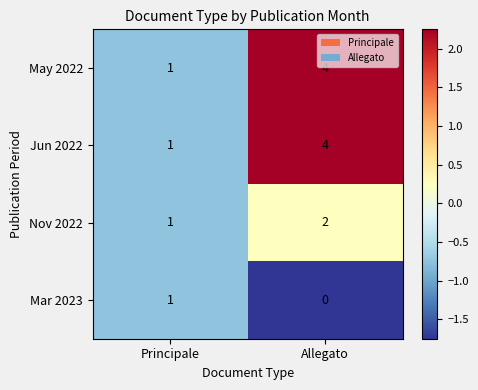

What is the difference between the maximum and minimum values in the May 2022 series?

3